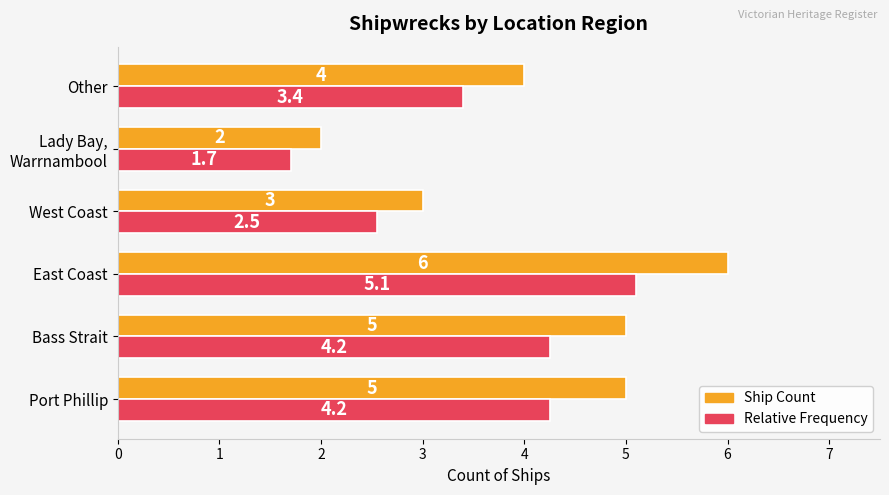

List the series in order of their peak value, highest first.

Ship Count, Relative Frequency